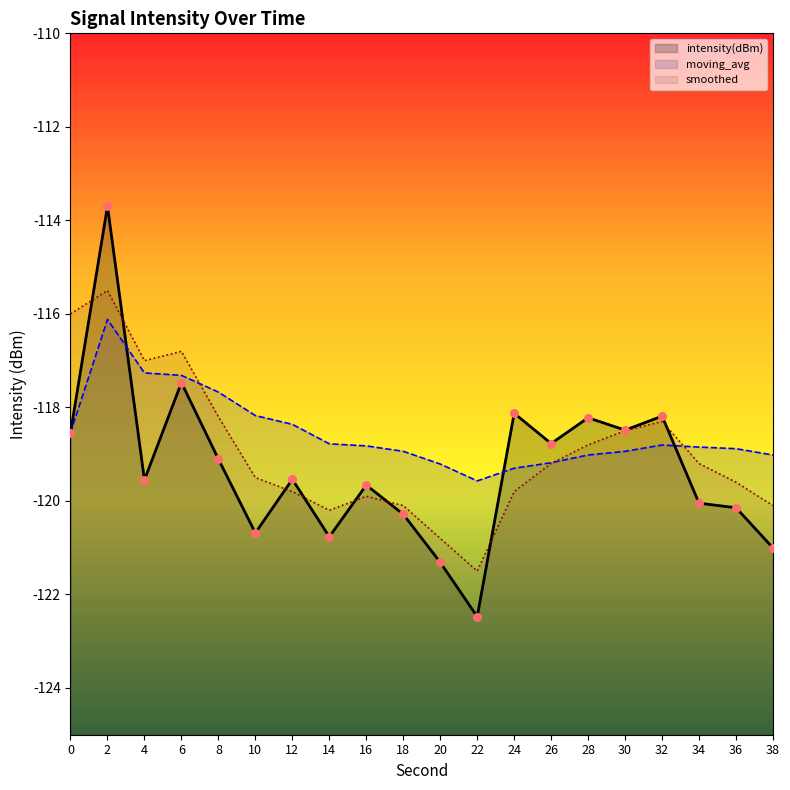

At which category is the sum across all series the highest?

2